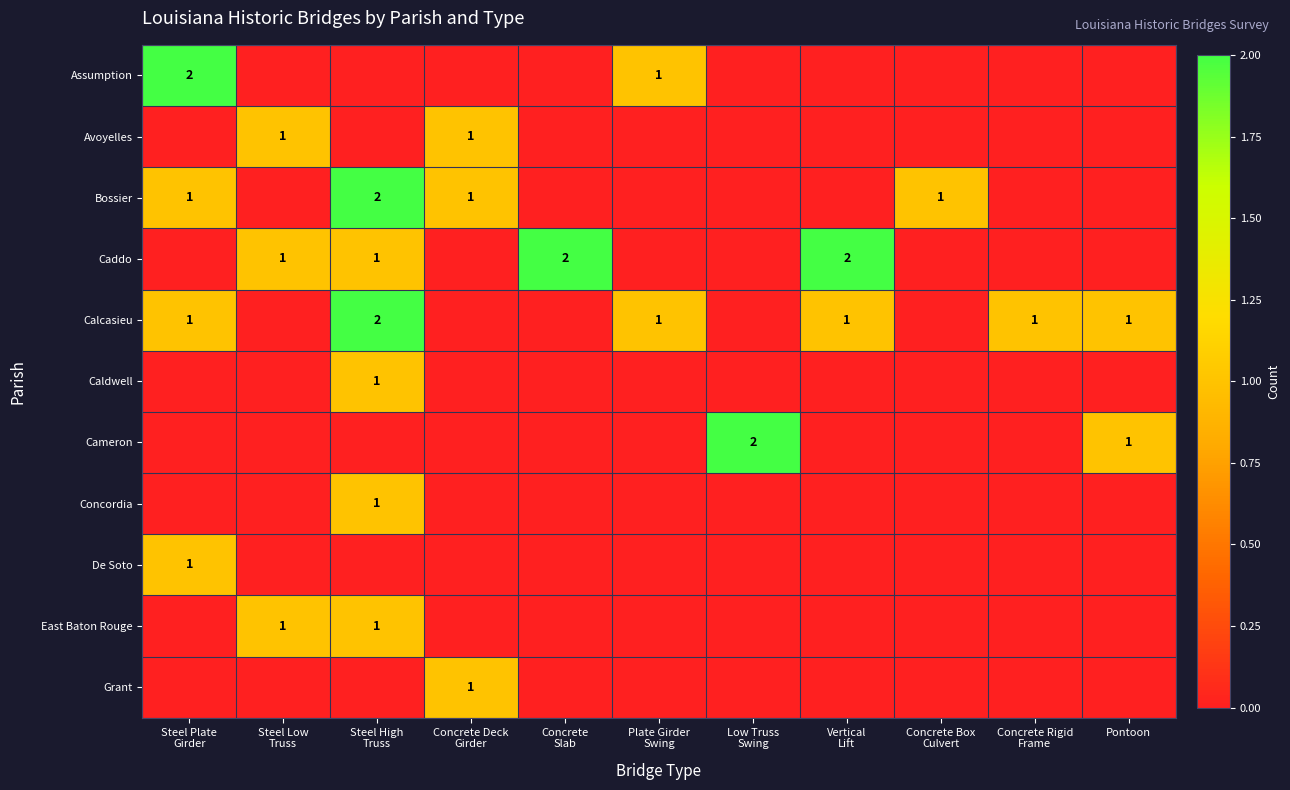

The value of Calcasieu at Pontoon is 2. True or false?

False